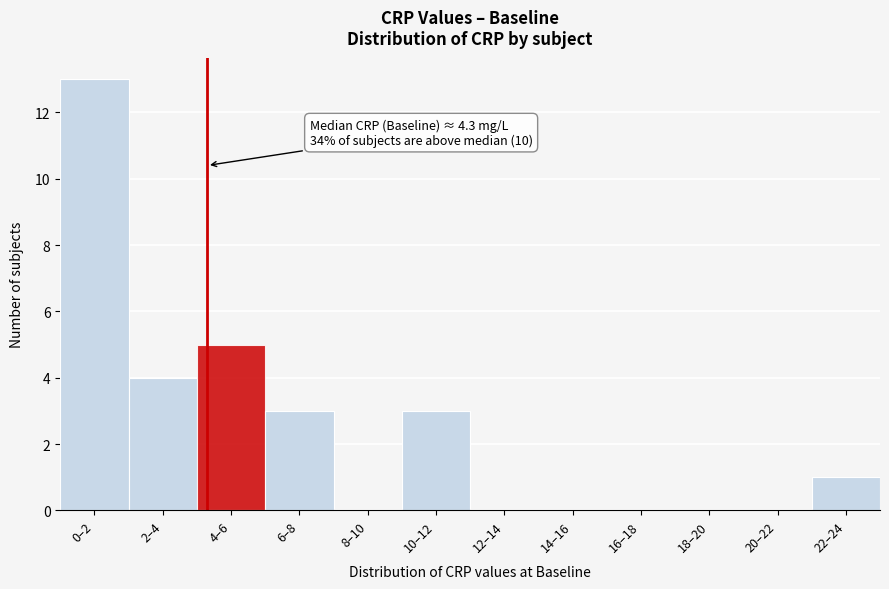

Reading right to left, extract all data points from this chart.

22–24=1	20–22=0	18–20=0	16–18=0	14–16=0	12–14=0	10–12=3	8–10=0	6–8=3	4–6=5	2–4=4	0–2=13